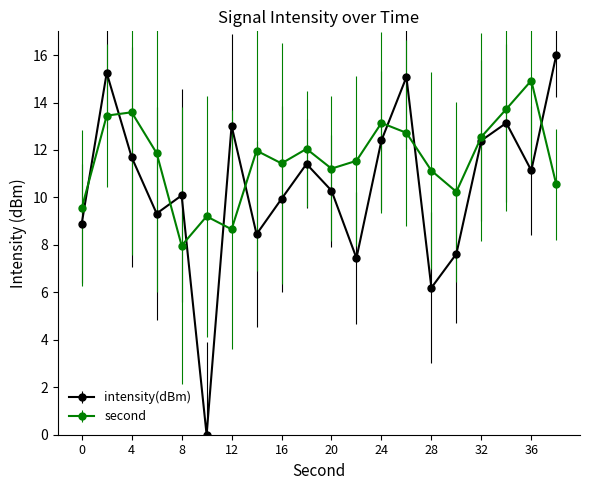

Which series has the widest spread of values?

intensity(dBm)